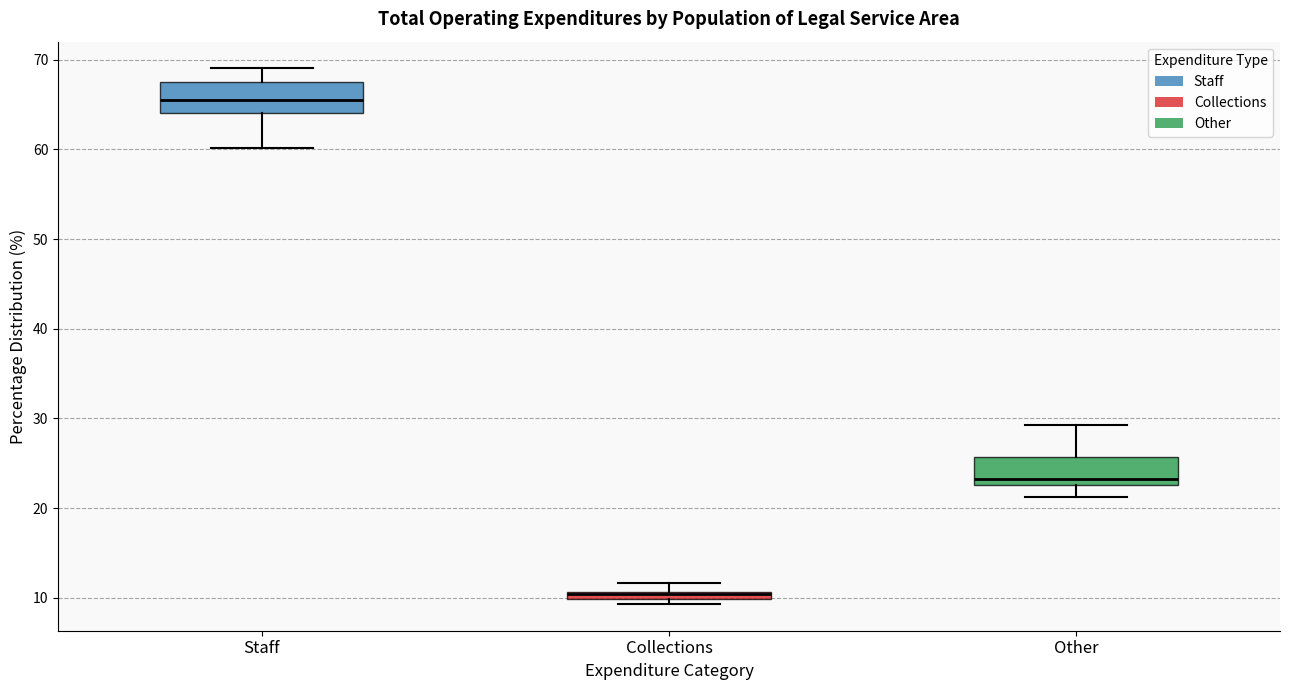

Where does the upper whisker of the box for Collections end on the y-axis? The values are not printed on the chart, so give them approximately, as read against the axis.

12